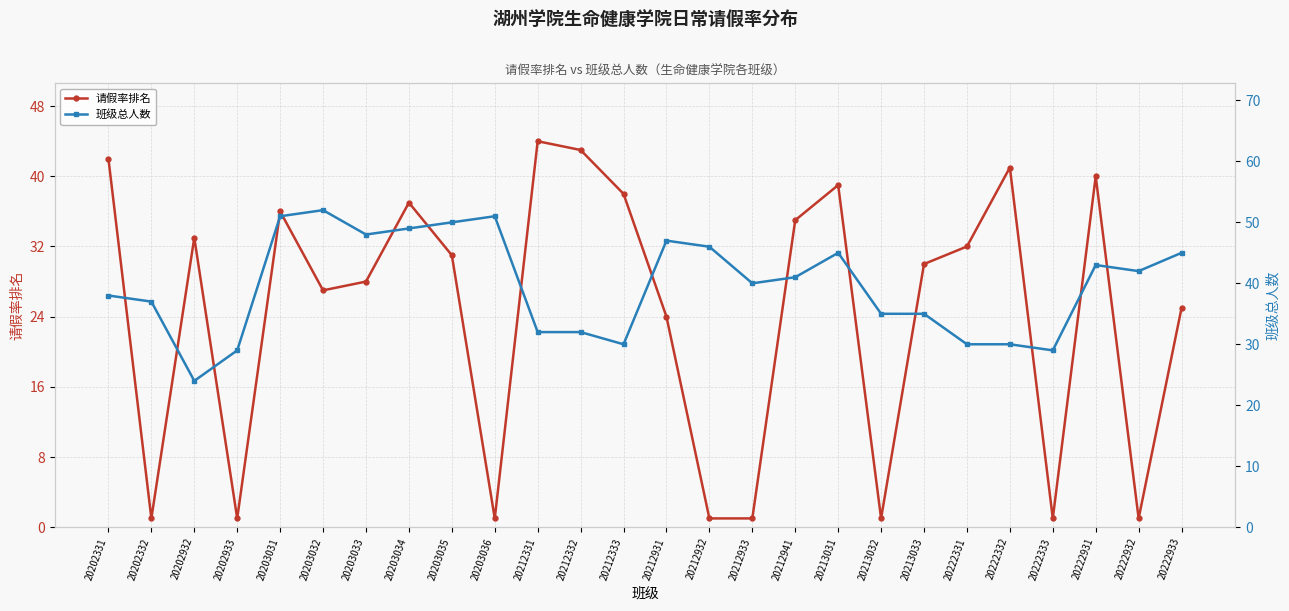

What is the lowest value of the 请假率排名 series?

1